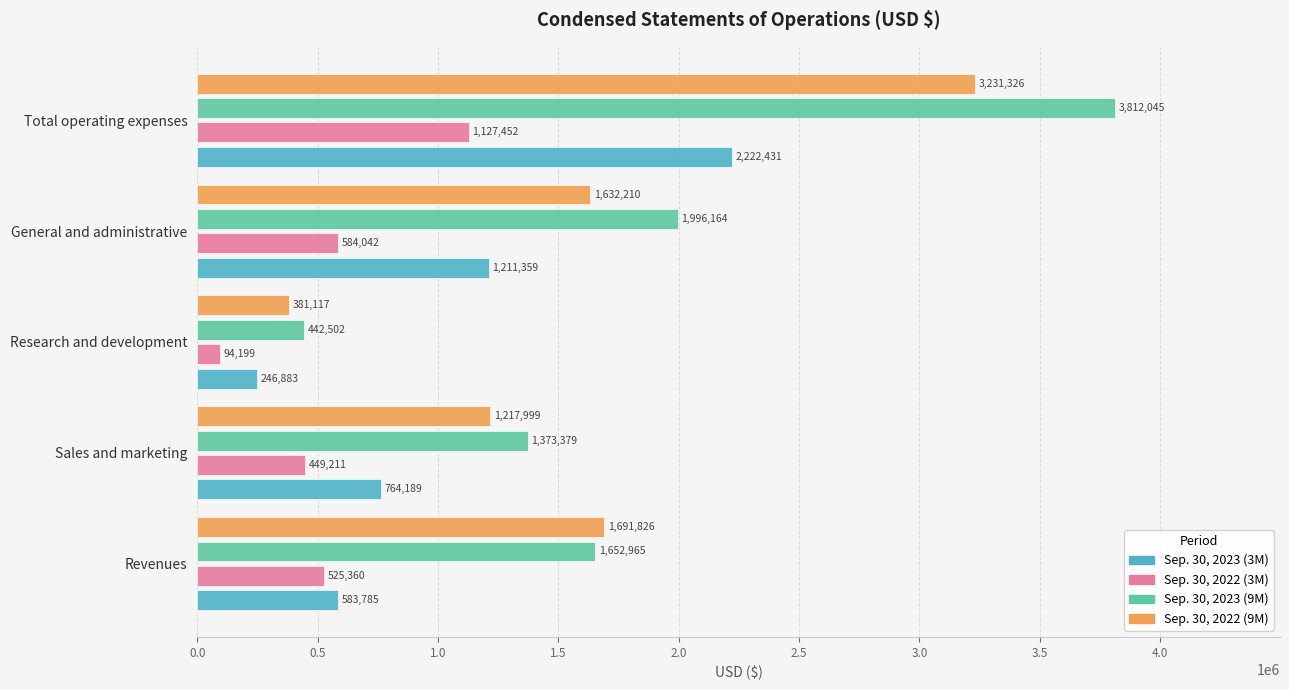

What is the difference between the maximum and minimum values in the Sep. 30, 2023 (9M) series?

3369543